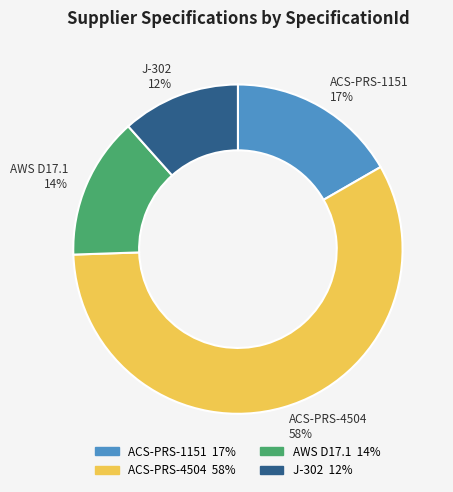

Which slice is the smallest?

J-302